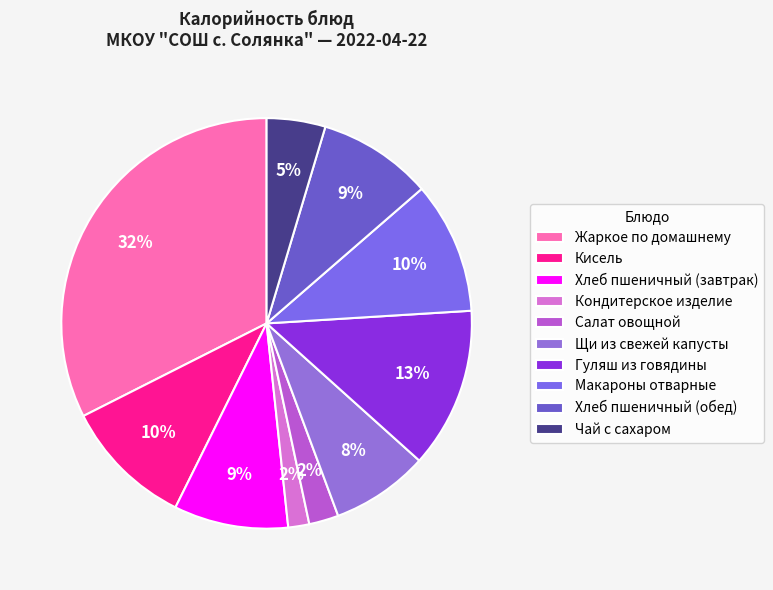

To the nearest percent, what is the difference between the Макароны отварные and Жаркое по домашнему slice percentages?

22%